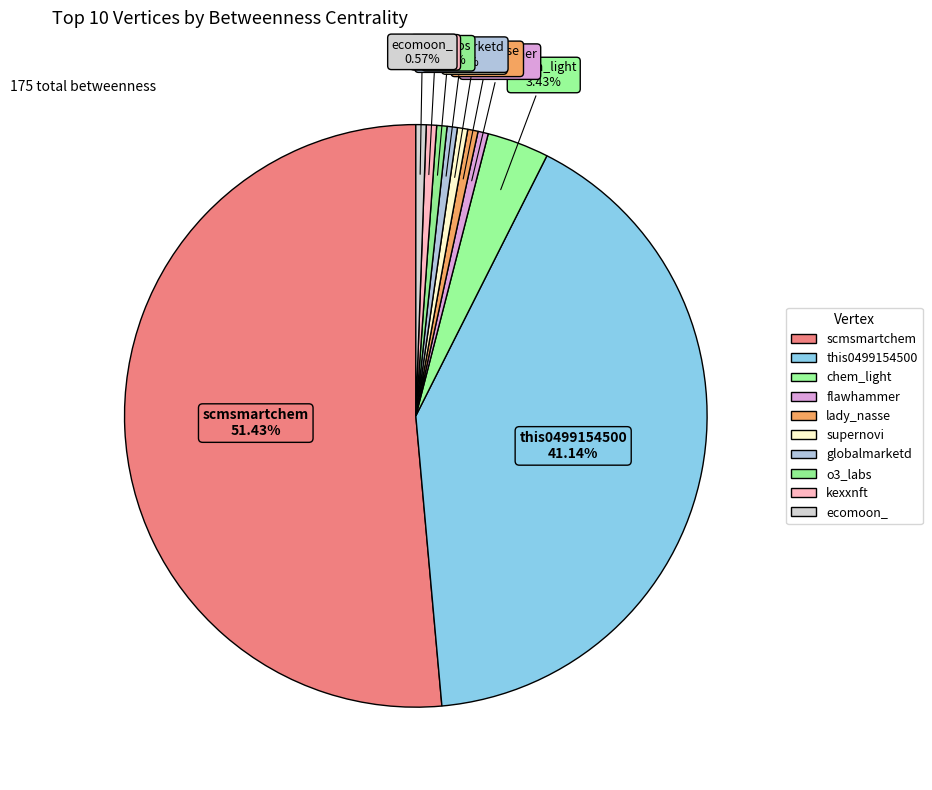

Is the sum of o3_labs and globalmarketd greater than half?

No